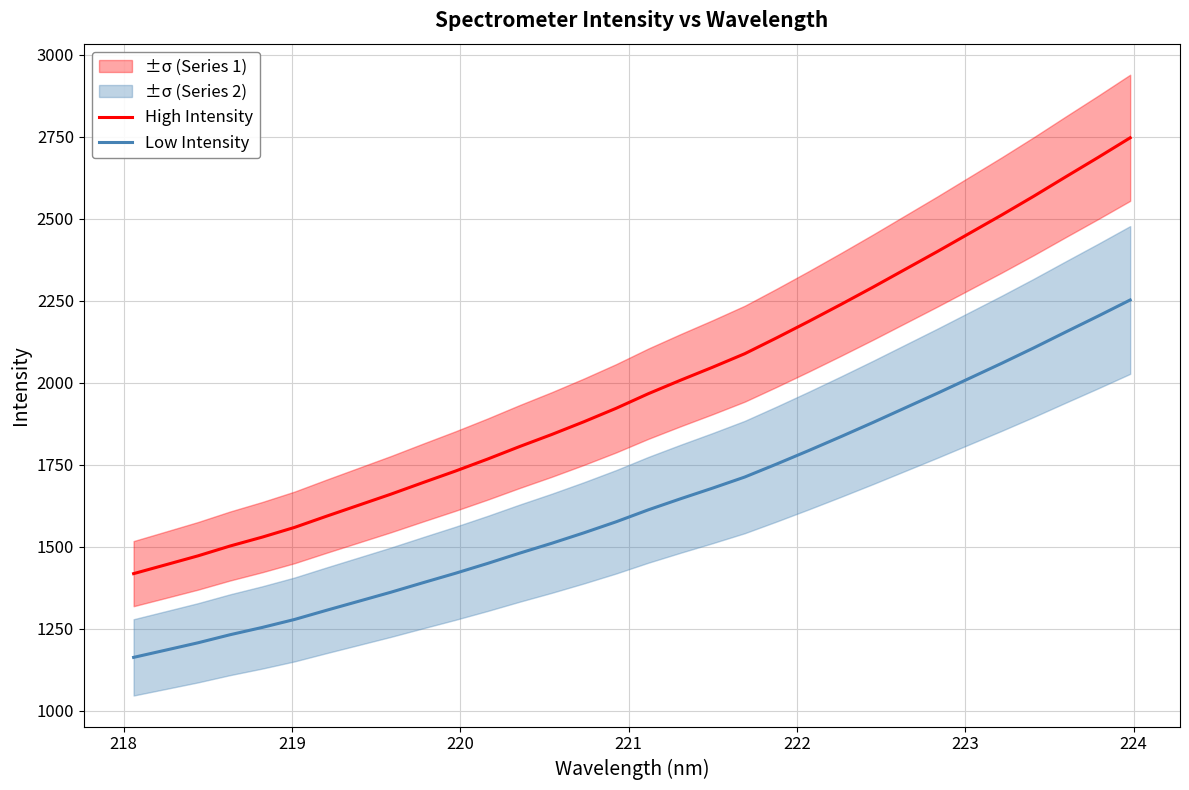

True or false: Low Intensity and High Intensity intersect in this chart.

False